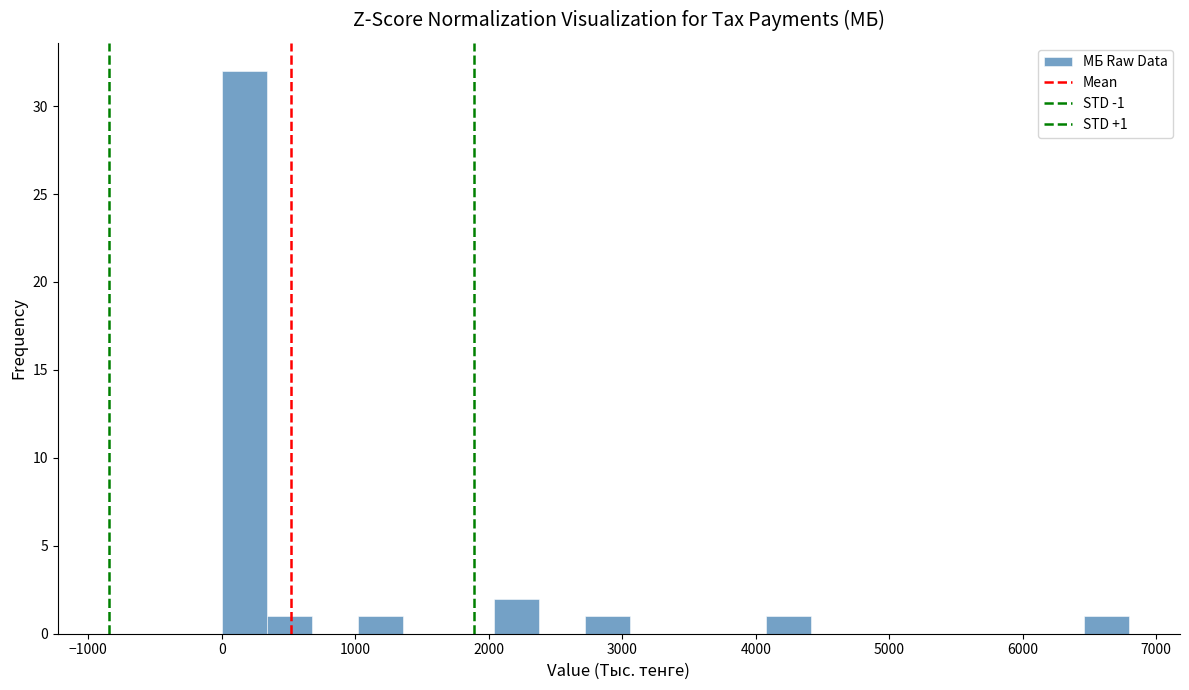

Around what value on the x-axis is the tallest bar? Give the approximate position of its centre, as read against the axis.

200